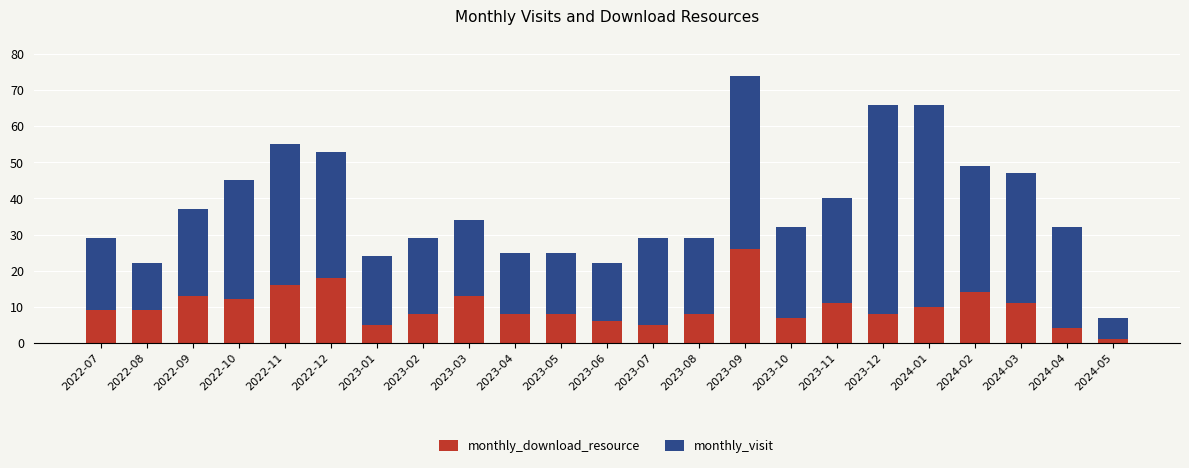

What is the sum of the monthly_download_resource values at 2023-09 and 2024-02?

40